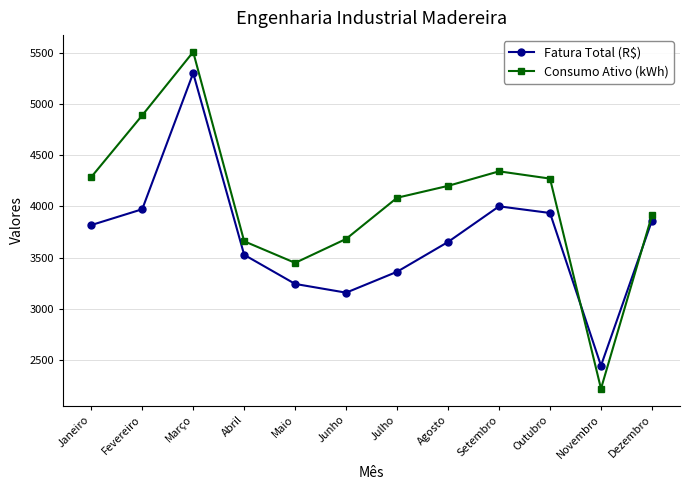

What is the average value of the Consumo Ativo (kWh) series?

4041.8